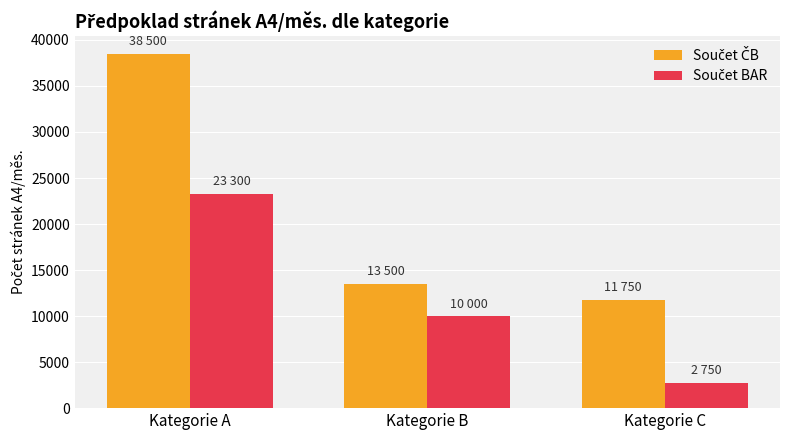

What is the maximum value shown in the chart?

38500